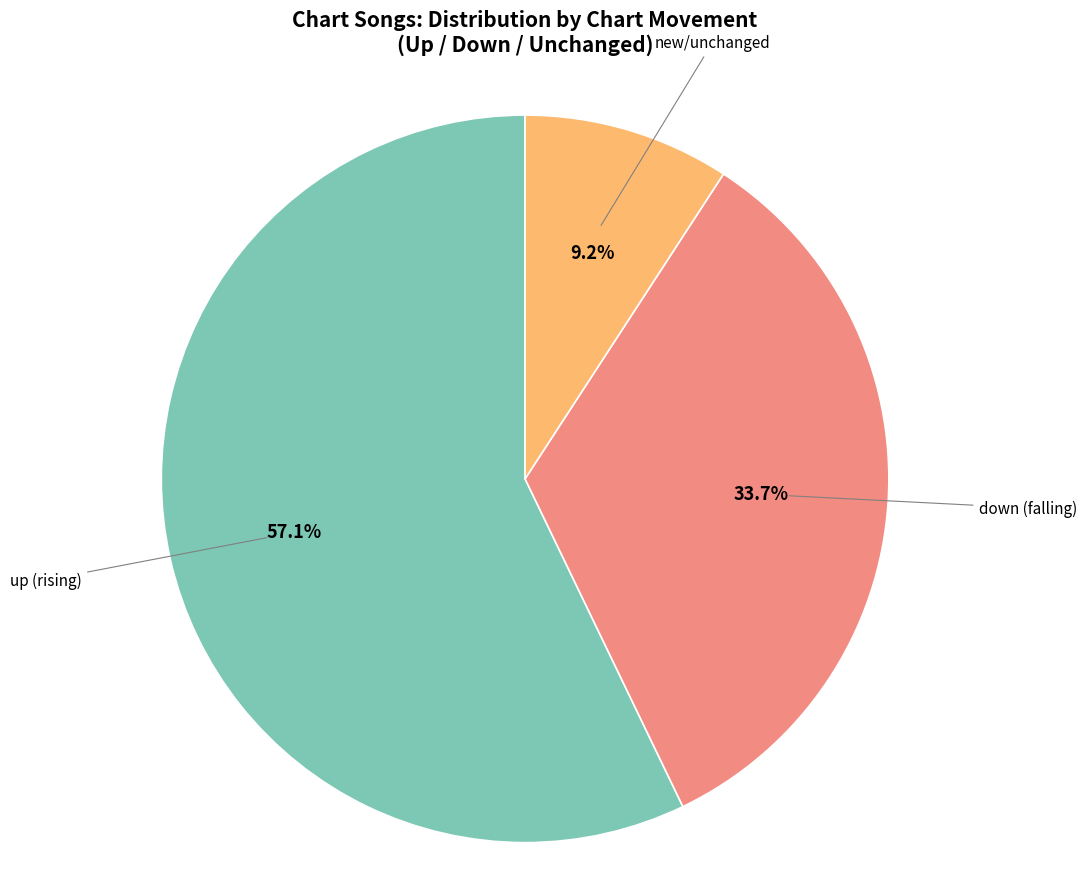

Does any single category account for the majority?

Yes